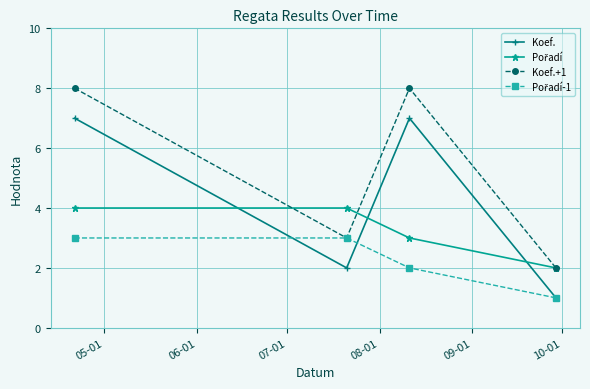

Which series has the largest total across all categories?

Koef.+1